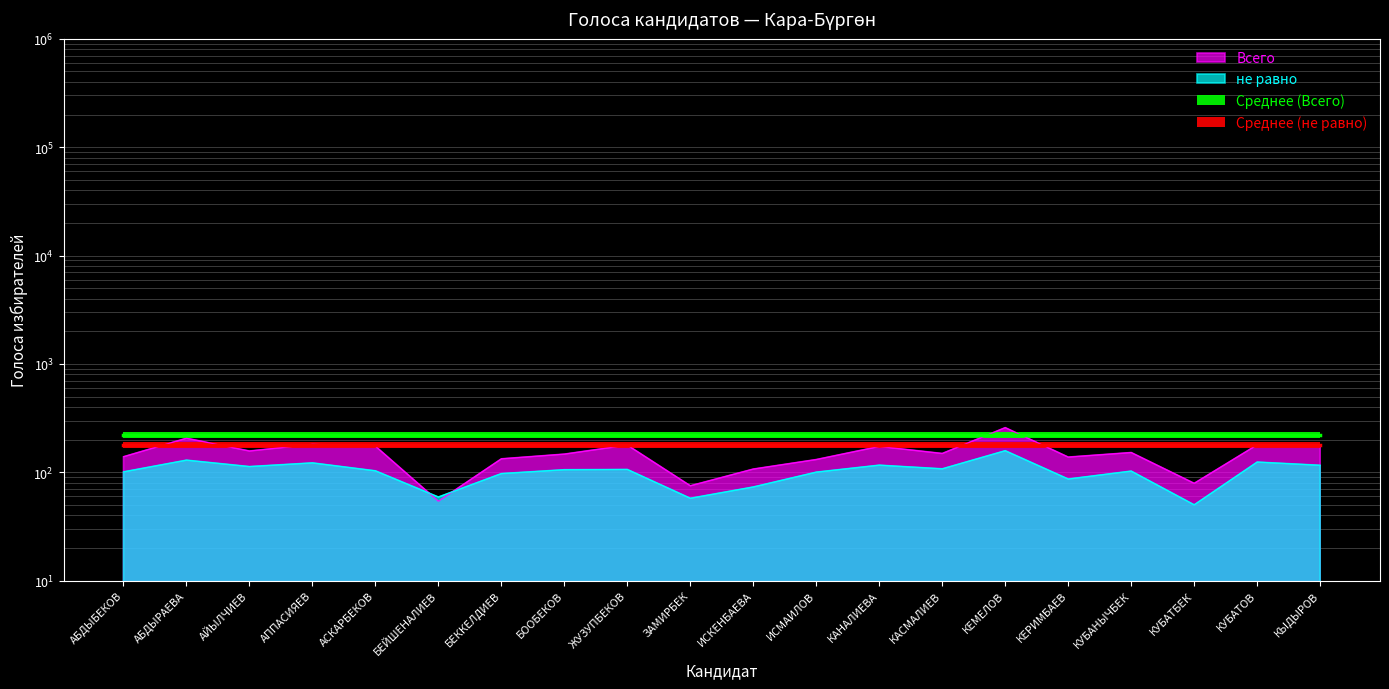

Is it true that the value at КУБАНЫЧБЕК is 257?

False